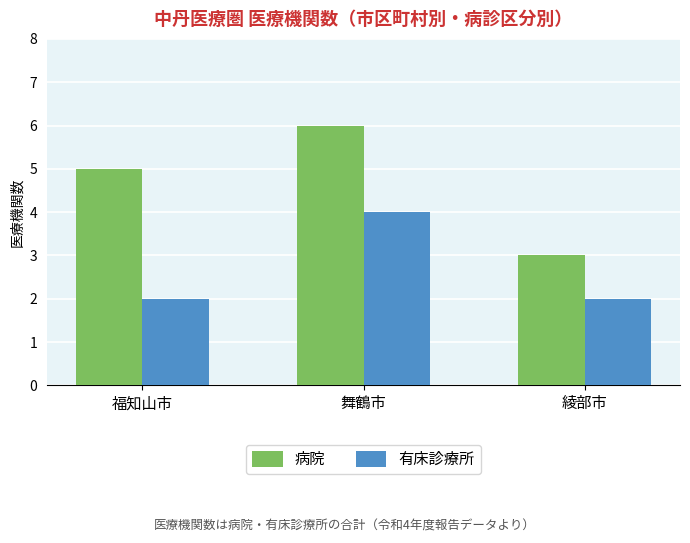

The value of 病院 at 綾部市 is 5. True or false?

False